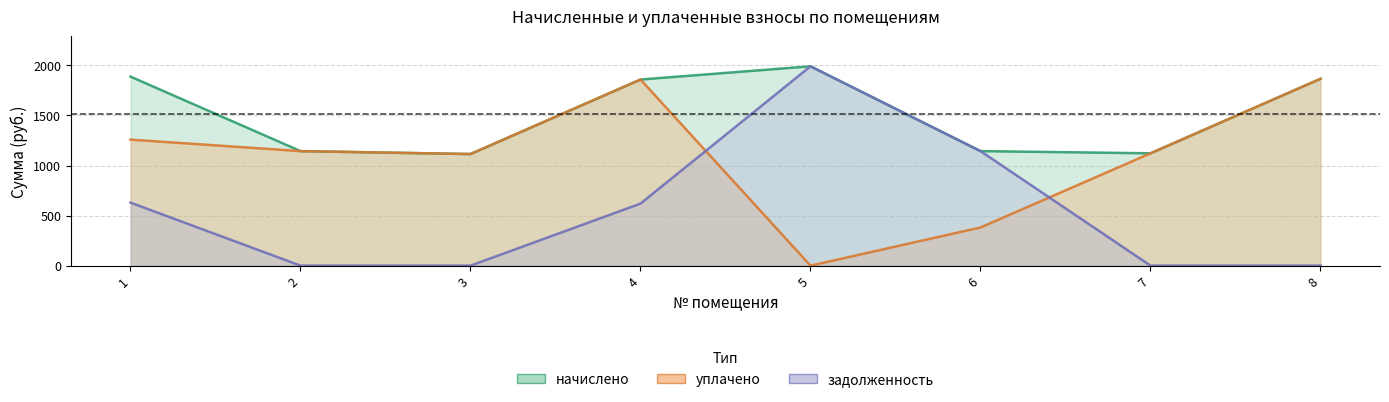

True or false: уплачено and начислено intersect in this chart.

False